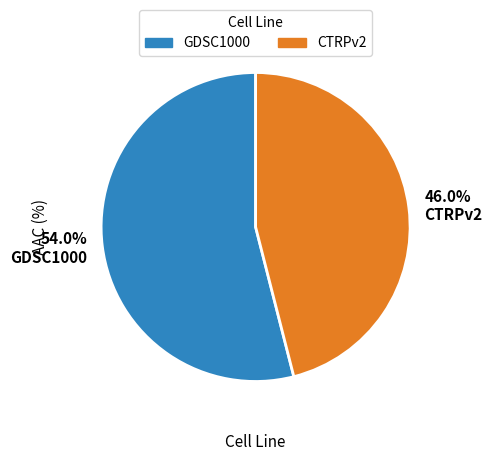

To the nearest percent, what percentage of the pie is GDSC1000?

54%